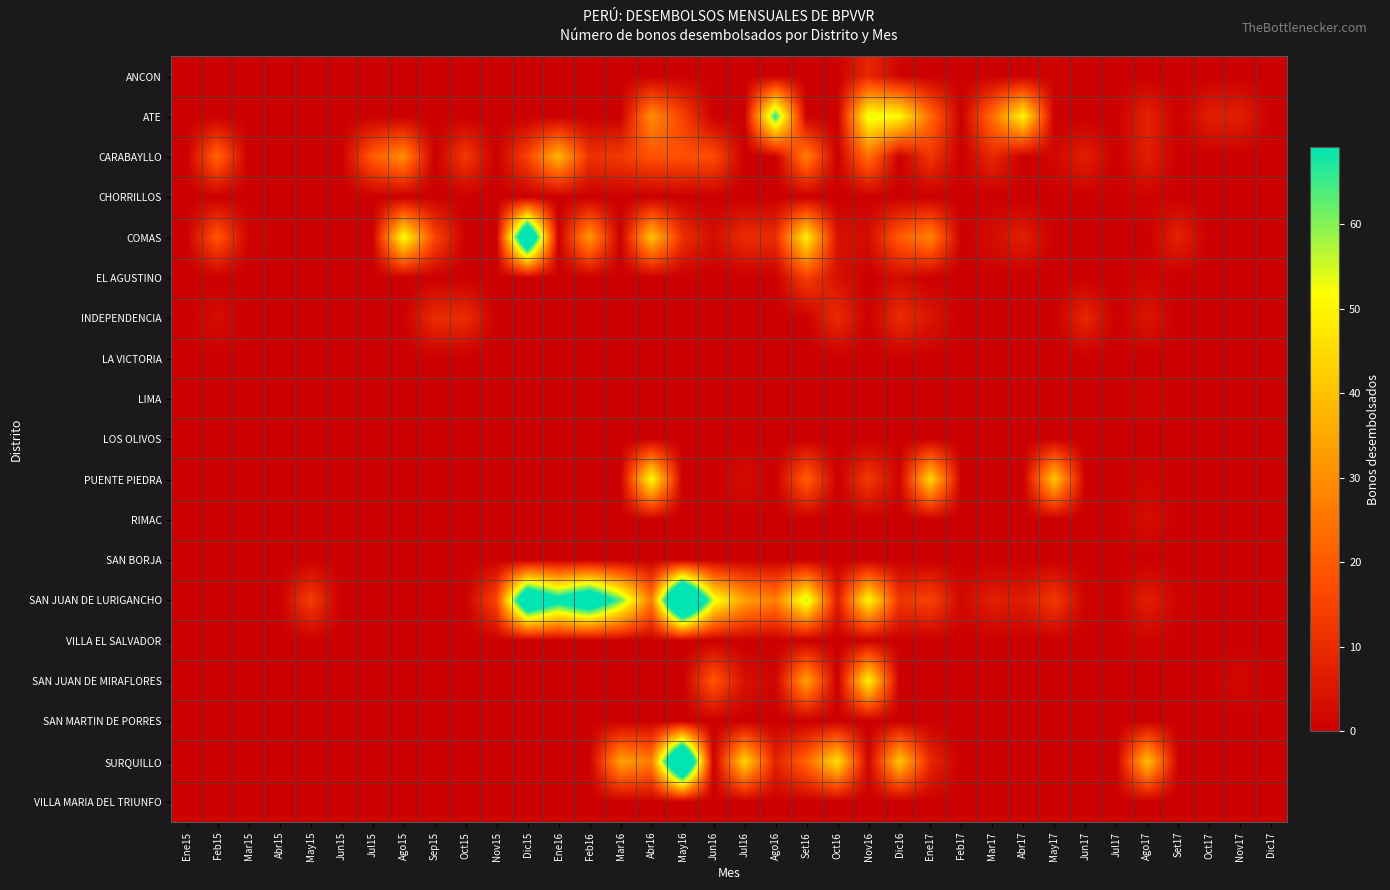

List the series in order of their peak value, lowest first.

LA VICTORIA, LOS OLIVOS, SAN BORJA, SAN MARTIN DE PORRES, VILLA MARIA DEL TRIUNFO, CHORRILLOS, LIMA, VILLA EL SALVADOR, RIMAC, ANCON, INDEPENDENCIA, EL AGUSTINO, CARABAYLLO, SAN JUAN DE MIRAFLORES, PUENTE PIEDRA, ATE, COMAS, SURQUILLO, SAN JUAN DE LURIGANCHO